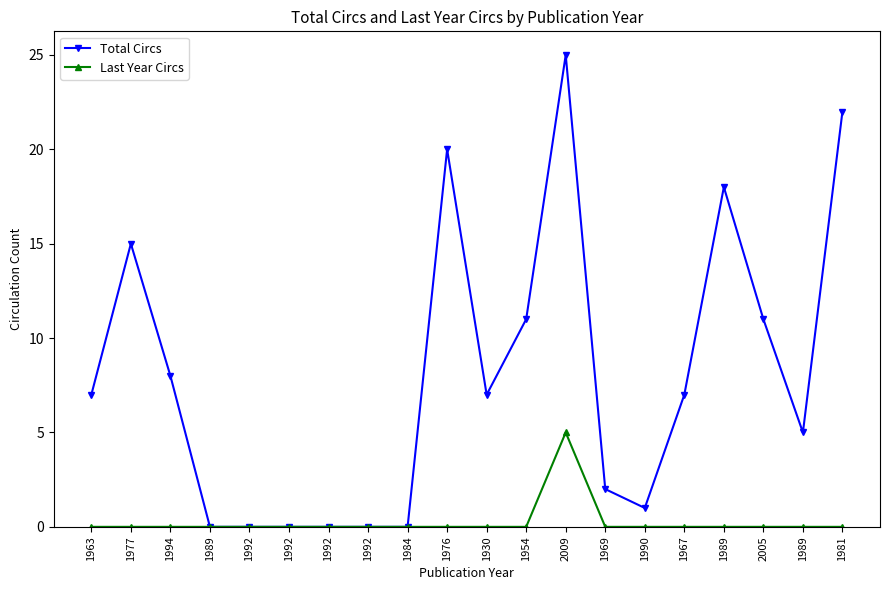

At which category does Total Circs reach its first local valley?

1930